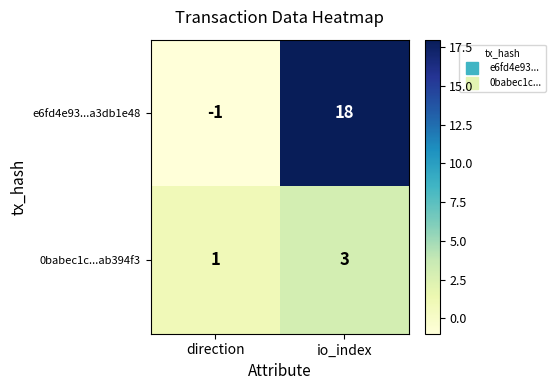

Which series changed the most between direction and io_index?

e6fd4e93...a3db1e48